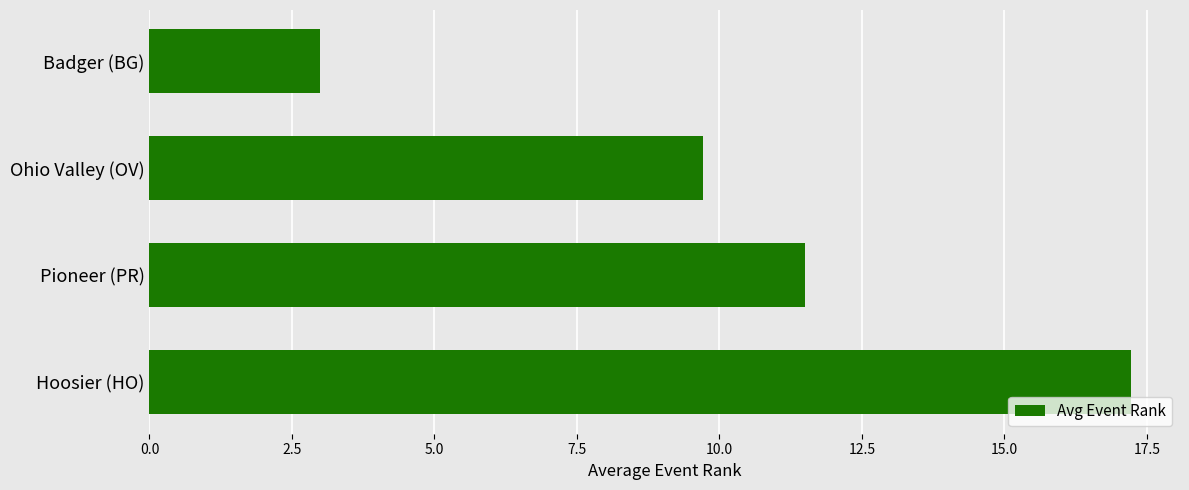

True or false: the data shows 11.5 at Pioneer (PR).

True